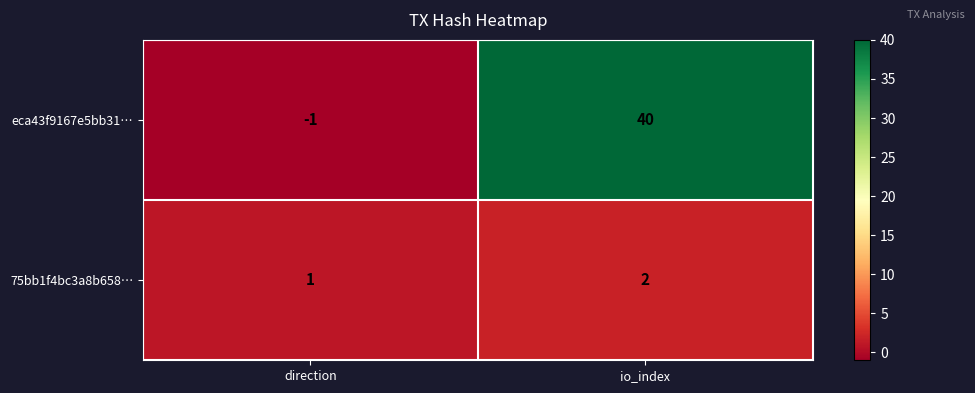

The eca43f9167e5bb31… series shows -1 at direction. True or false?

True